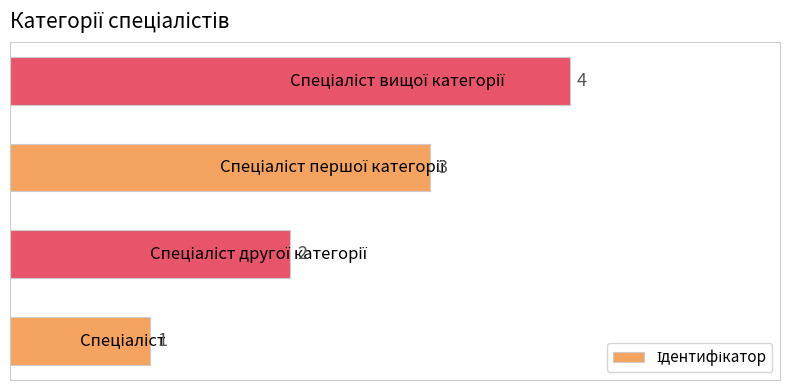

How many bars are there in total?

4